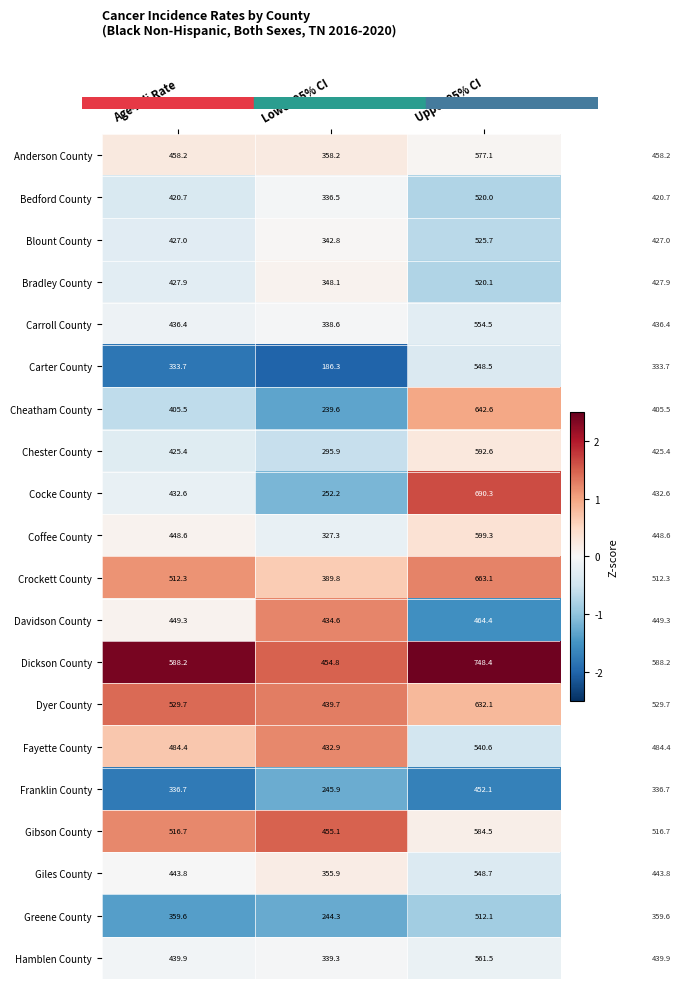

Which series has the widest spread of values?

Cocke County